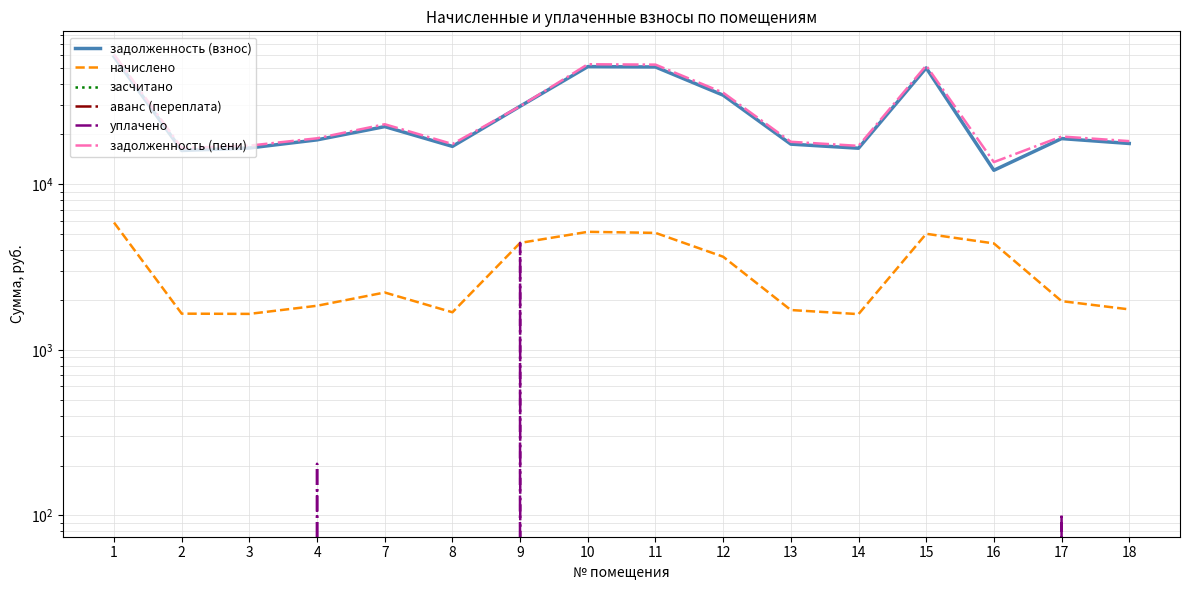

At 3, list the series in order from largest to smallest.

задолженность (пени), задолженность (взнос), начислено, засчитано, аванс (переплата), уплачено